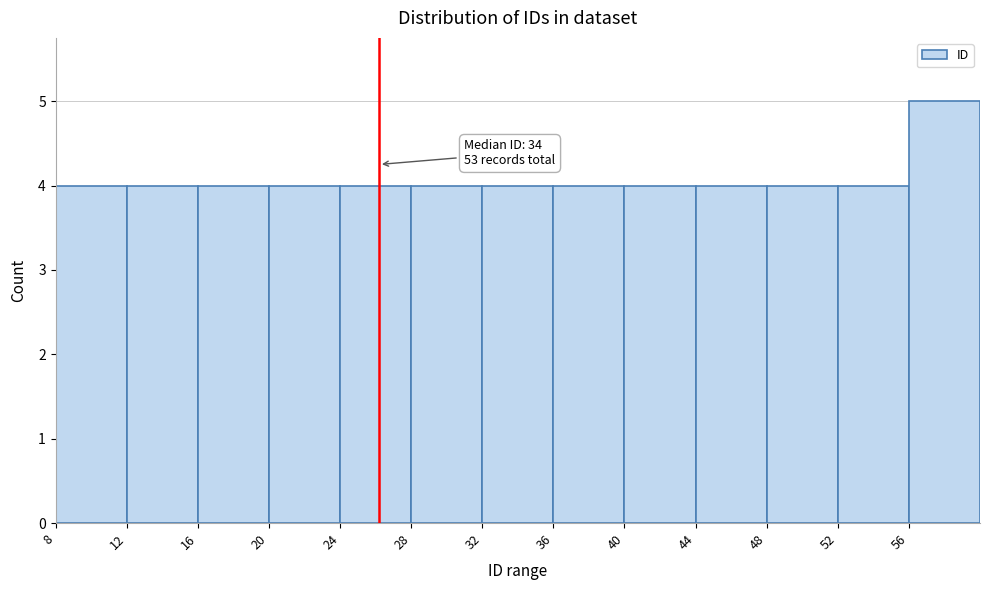

Which range on the x-axis has the tallest bar?

56 to 60